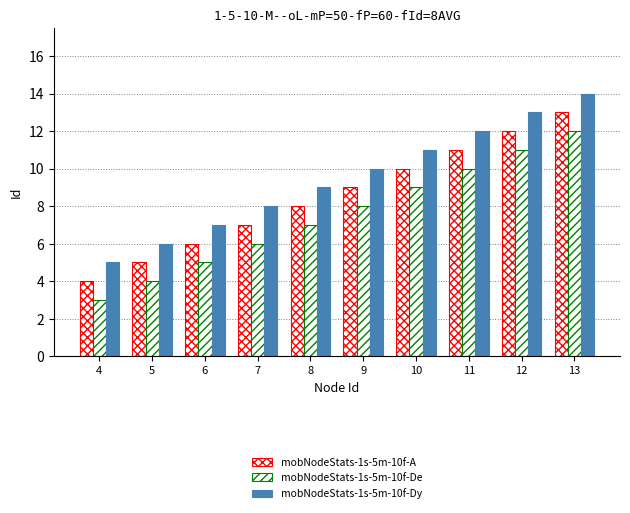

Does the chart contain any negative values?

No